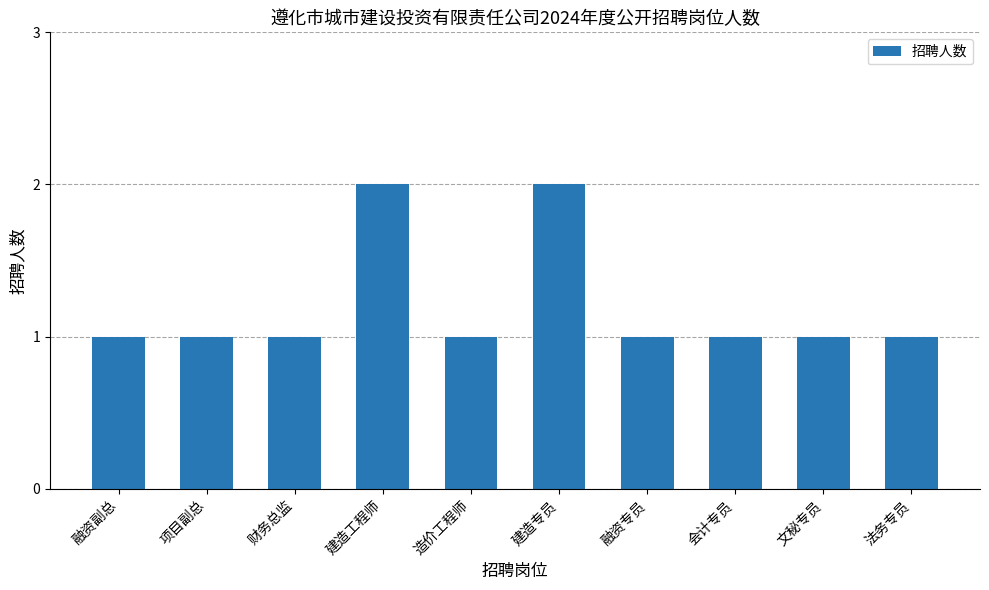

Reading left to right, transcribe all the data shown in this chart.

融资副总=1	项目副总=1	财务总监=1	建造工程师=2	造价工程师=1	建造专员=2	融资专员=1	会计专员=1	文秘专员=1	法务专员=1